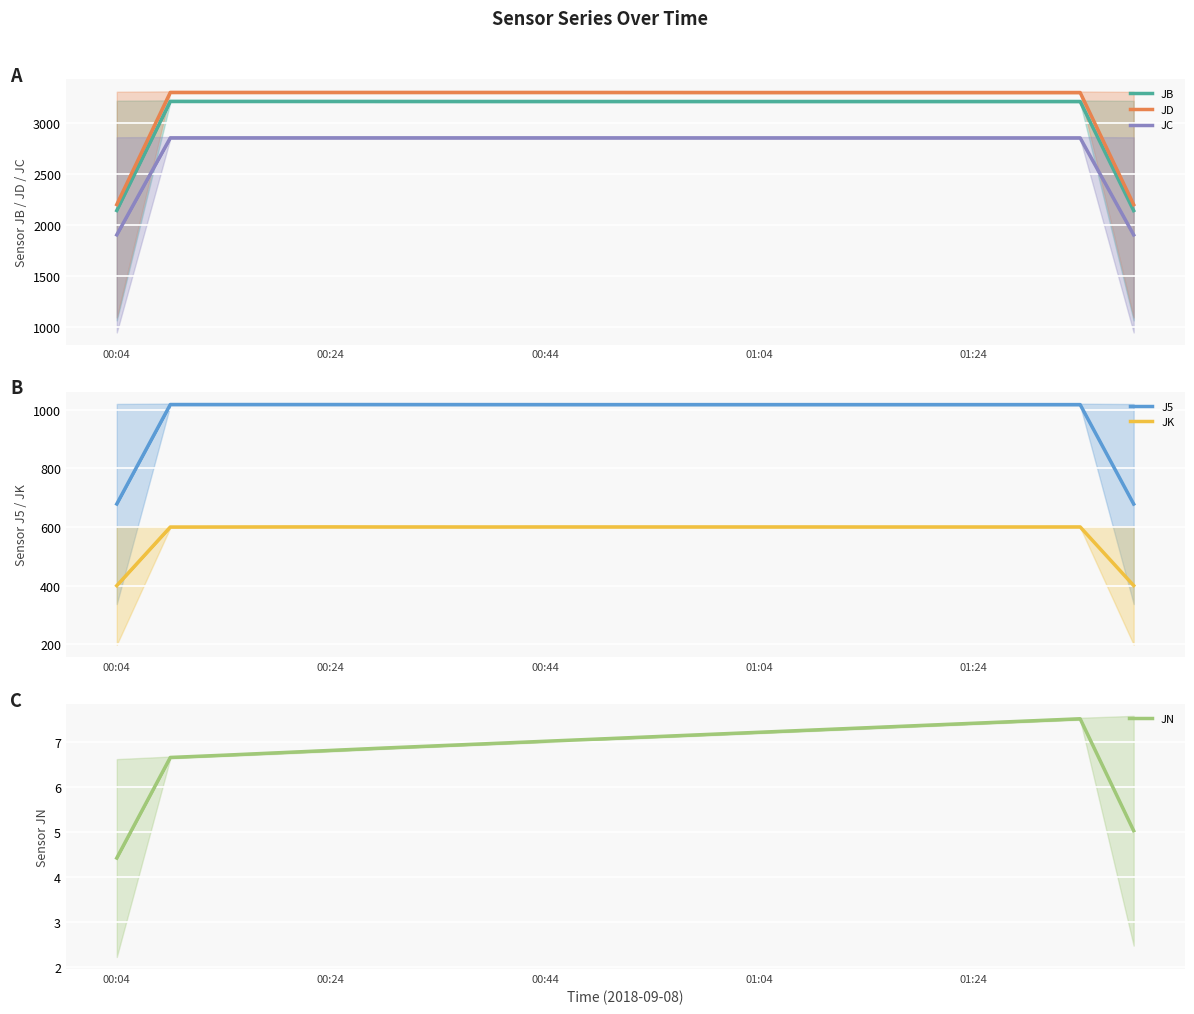

What is the minimum value for JD?

2201.3